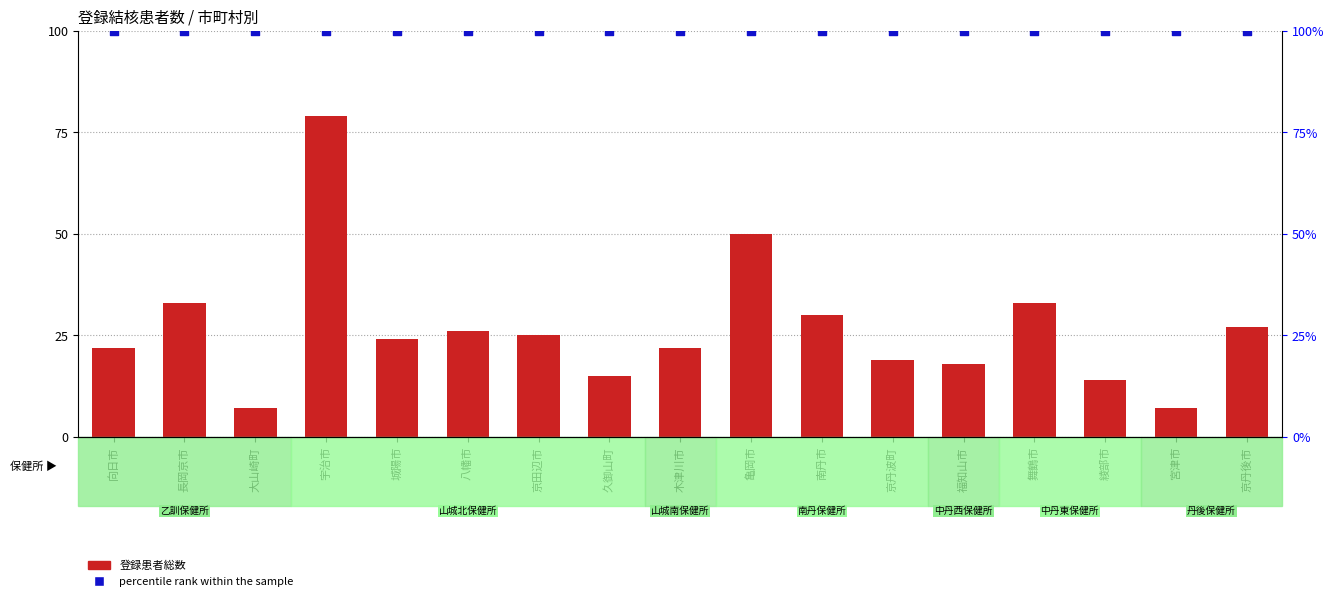

At how many categories does at least one series exceed 85?

17